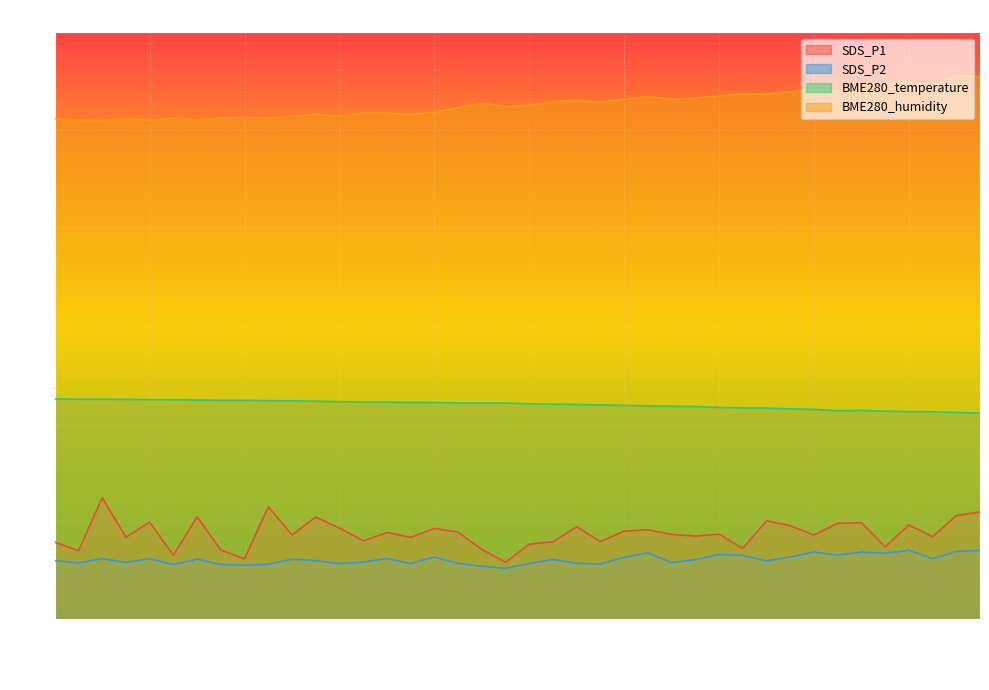

What is the difference between the maximum and minimum values in the SDS_P1 series?

6.6